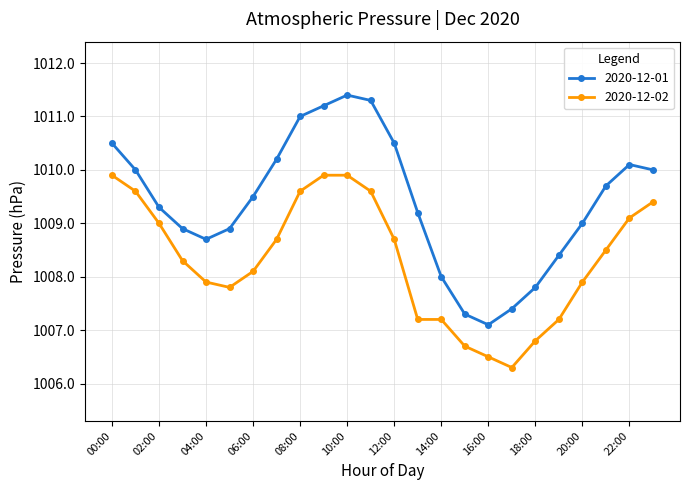

Does the chart have visible grid lines?

Yes